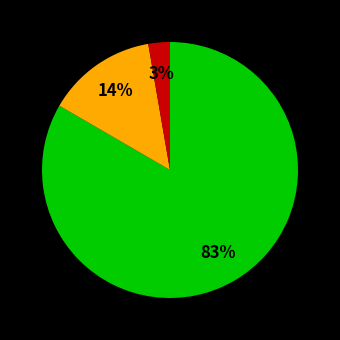

To the nearest percent, what is the average slice percentage?

33%